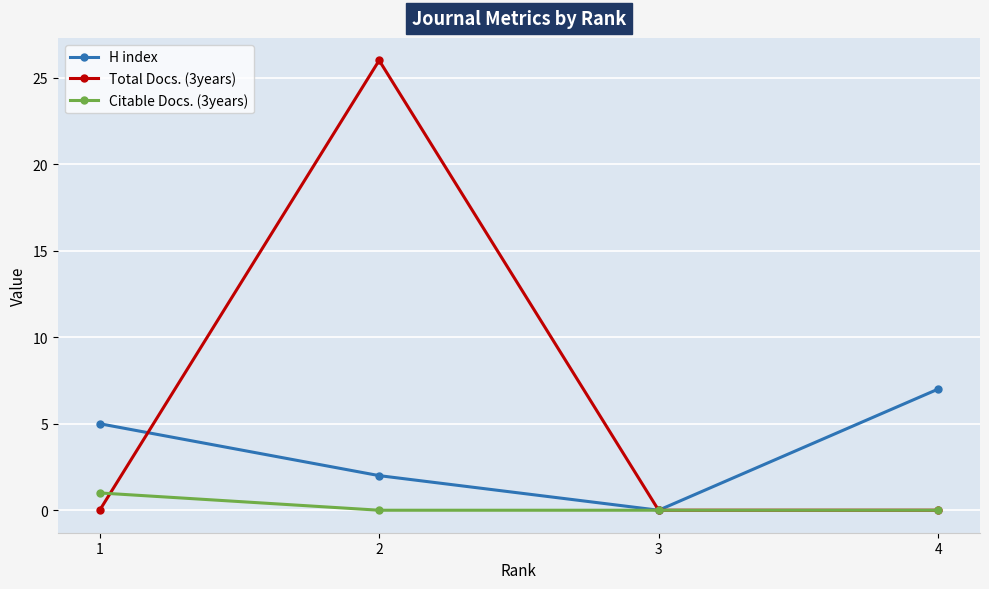

In H index, how many points are lower than both neighbors (excluding endpoints)?

1